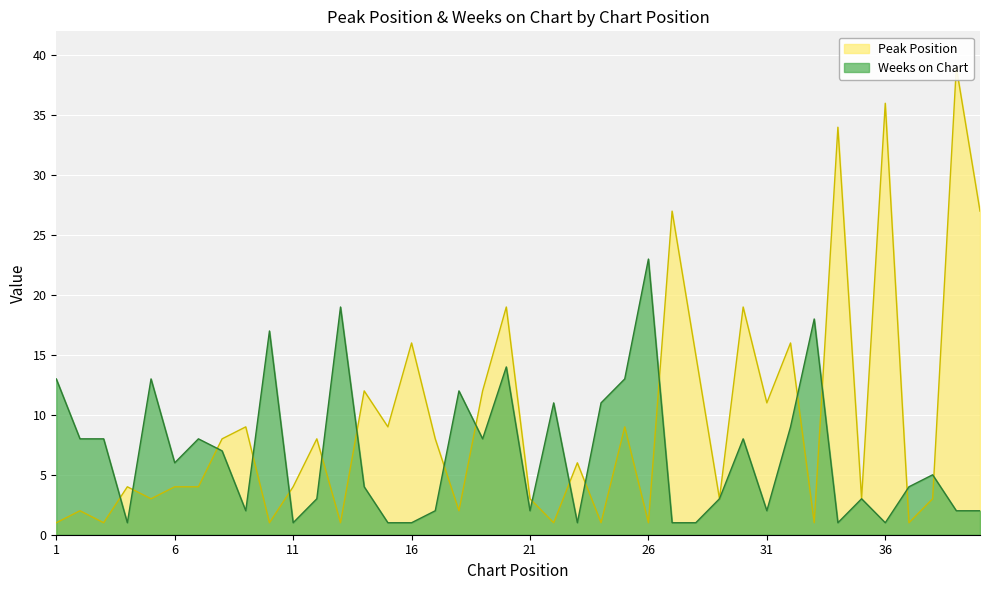

Where is the first local maximum for Peak Position?

2